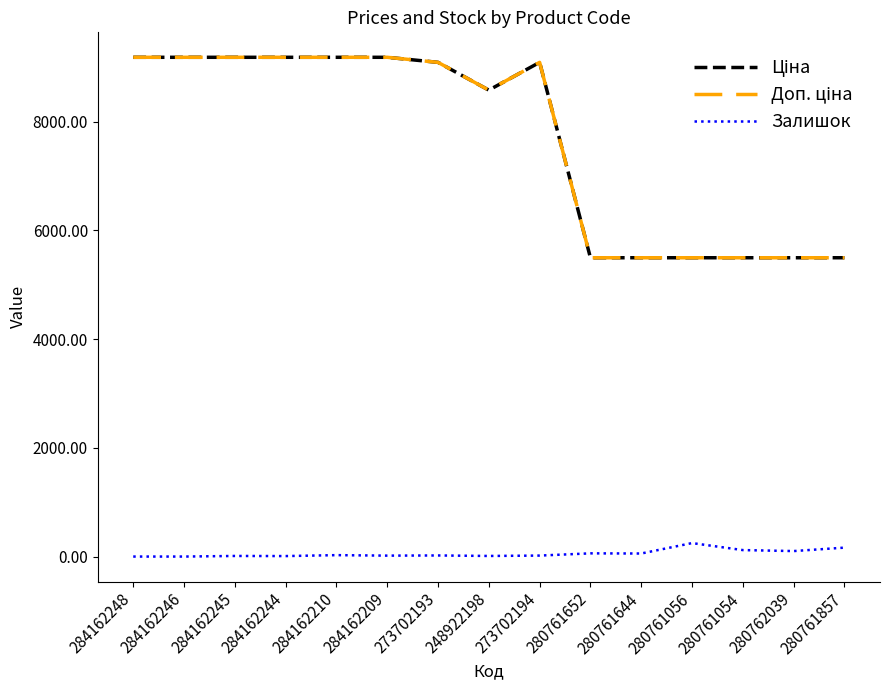

Does the chart display data point markers on the line(s)?

No